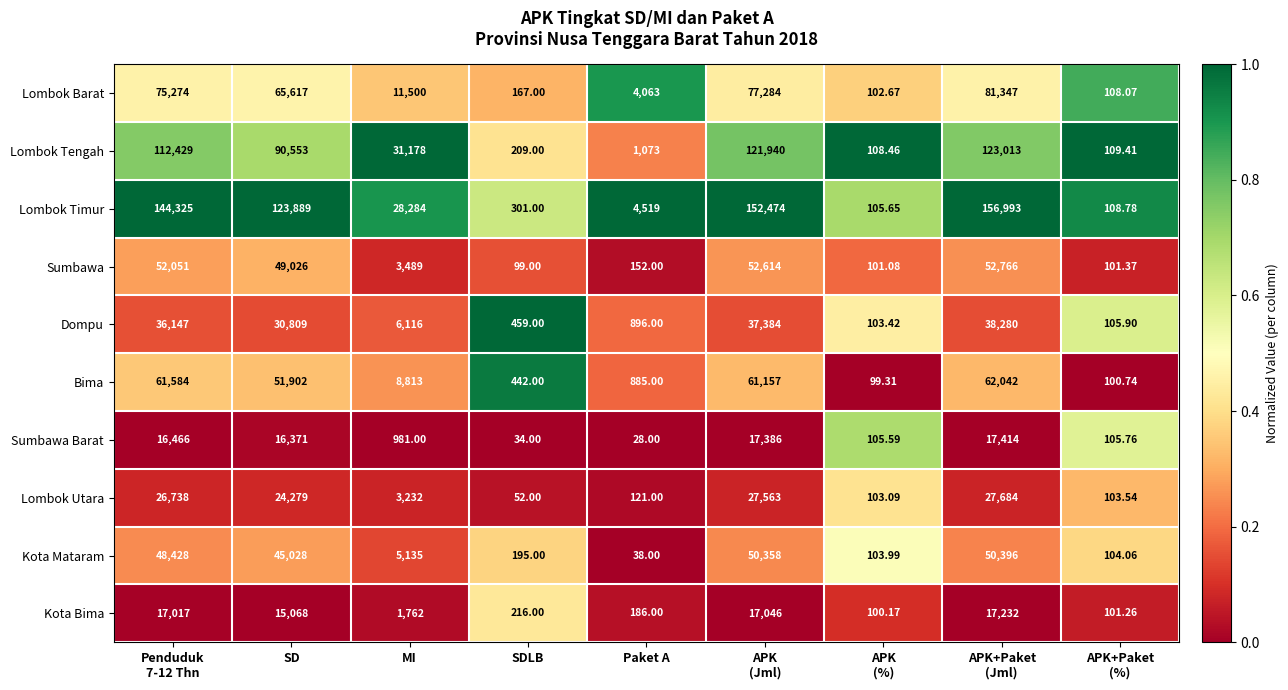

Which series has the largest total across all categories?

Lombok Timur